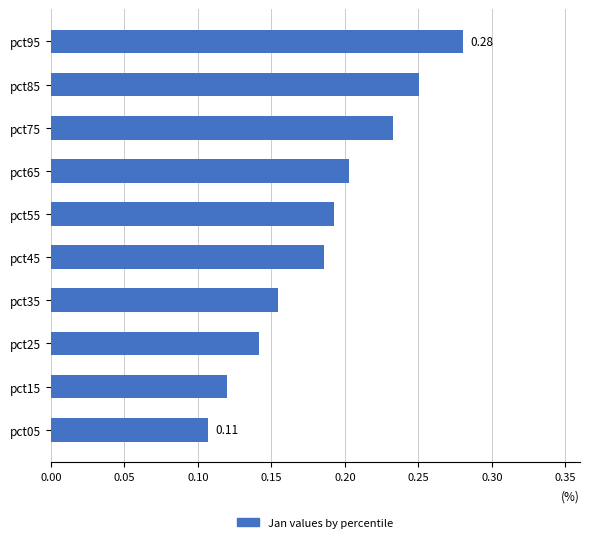

List the labels in order of value, largest first.

pct95, pct85, pct75, pct65, pct55, pct45, pct35, pct25, pct15, pct05